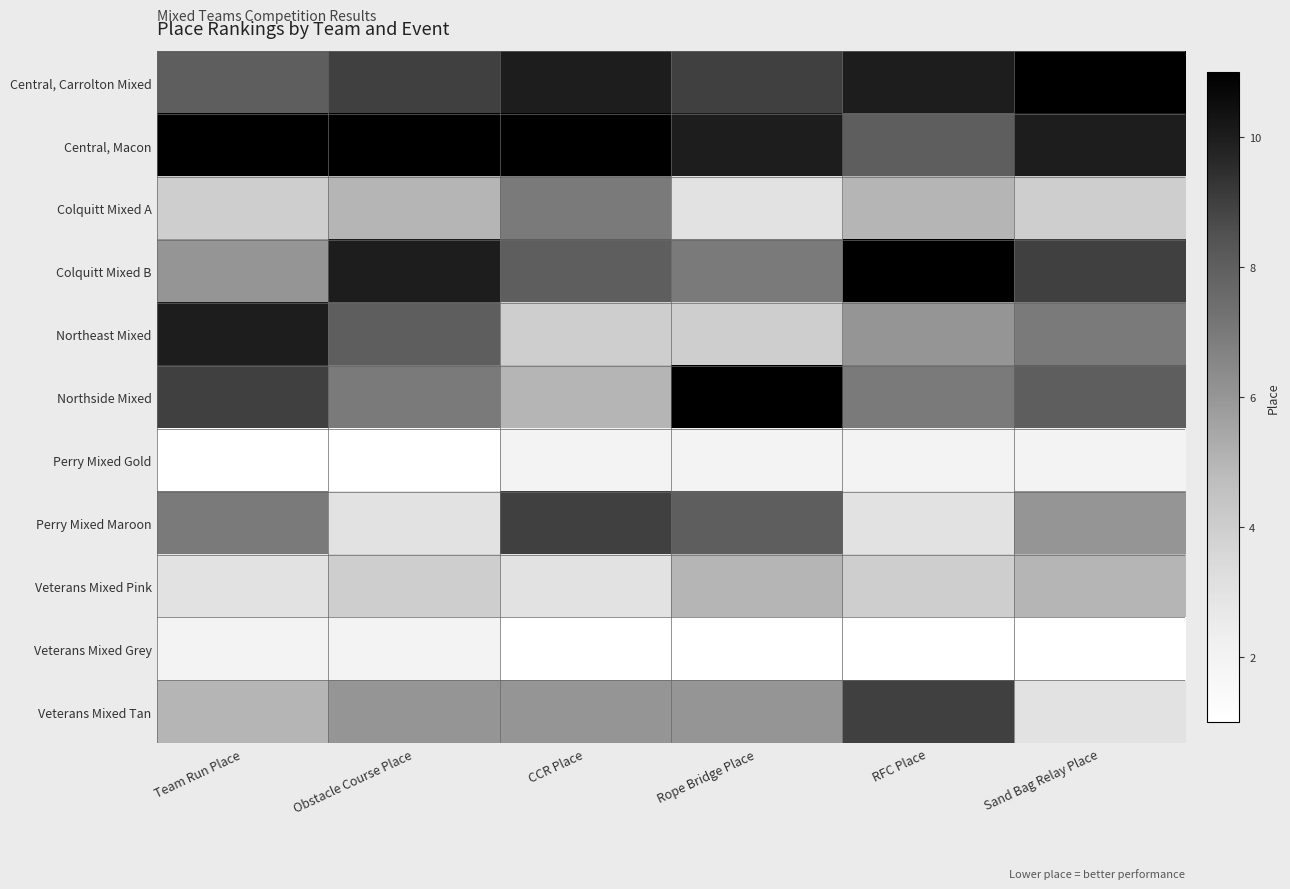

At RFC Place, list the series in order from smallest to largest.

Veterans Mixed Grey, Perry Mixed Gold, Perry Mixed Maroon, Veterans Mixed Pink, Colquitt Mixed A, Northeast Mixed, Northside Mixed, Central, Macon, Veterans Mixed Tan, Central, Carrolton Mixed, Colquitt Mixed B